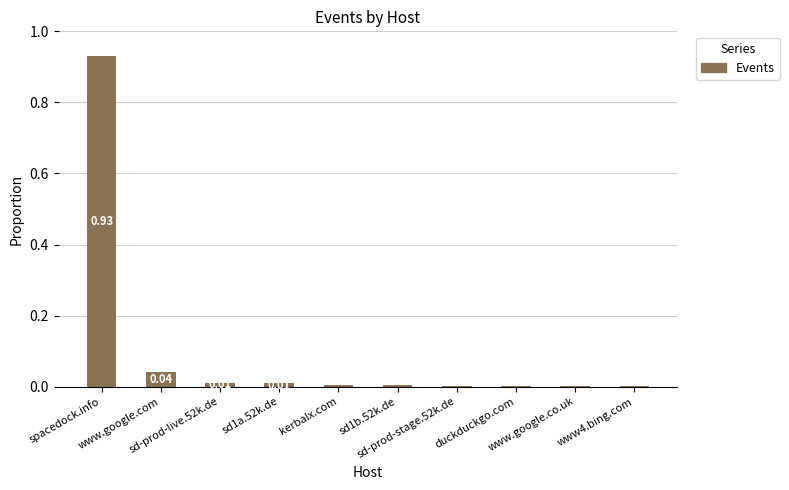

What is the sum of all values?

1.0